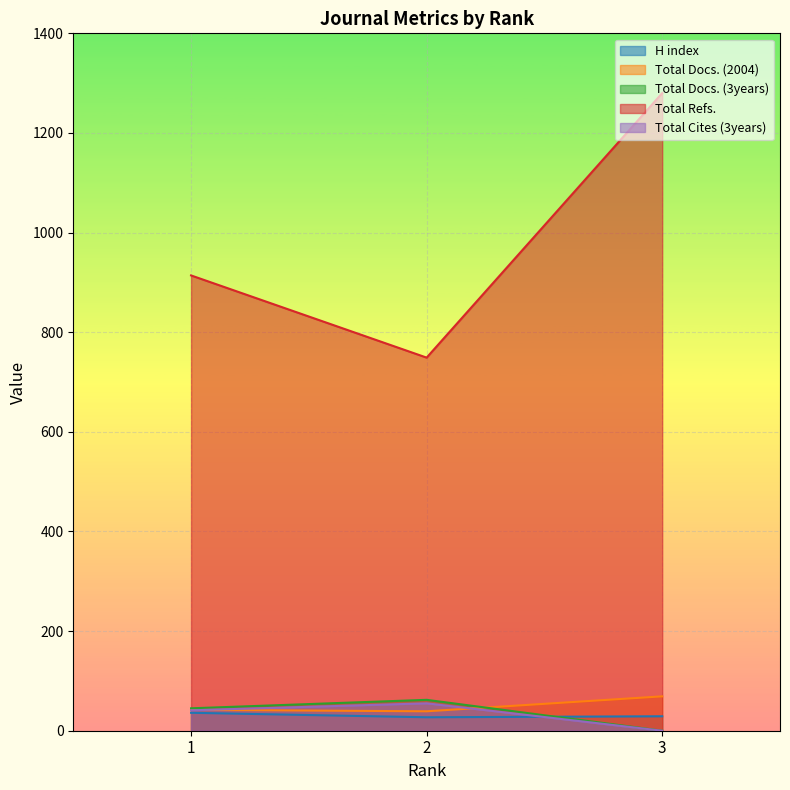

The Total Docs. (2004) series shows 69 at 3. True or false?

True